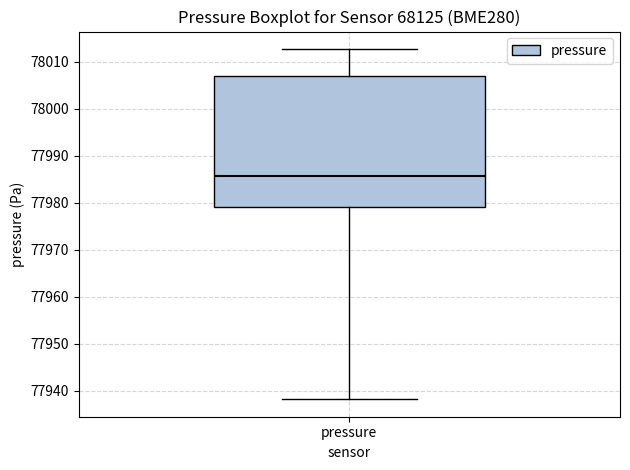

Transcribe this box plot: give where the median line is, the range the box spans, and where the two whiskers end, as read against the y-axis. The values are not printed on the chart, so give them approximately, as read against the axis.

median 77986, box 77979 to 78007, whiskers 77938 to 78013